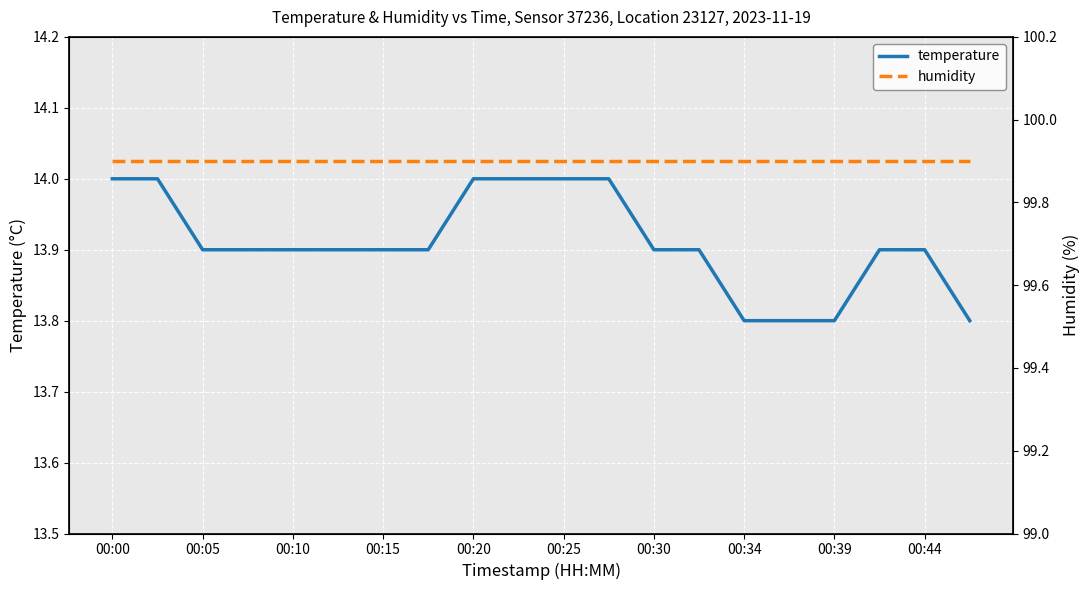

At which label does temperature reach its peak?

00:00